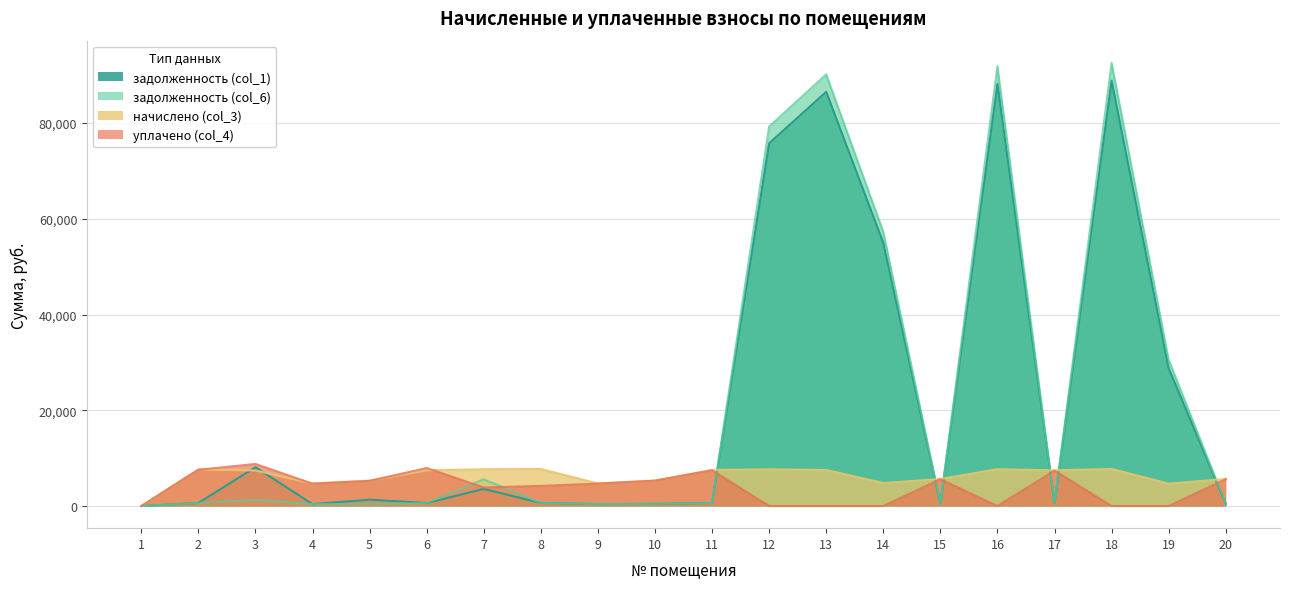

After their last crossing, which series has the higher values: задолженность (col_6) or задолженность (col_1)?

задолженность (col_6)